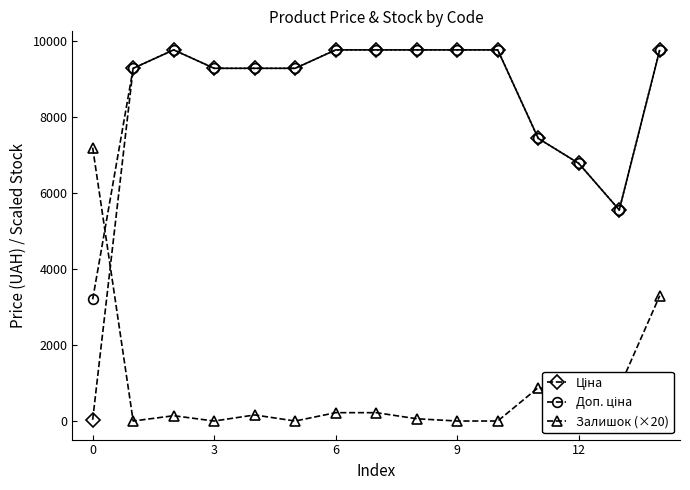

What is the greatest value displayed?

9775.5